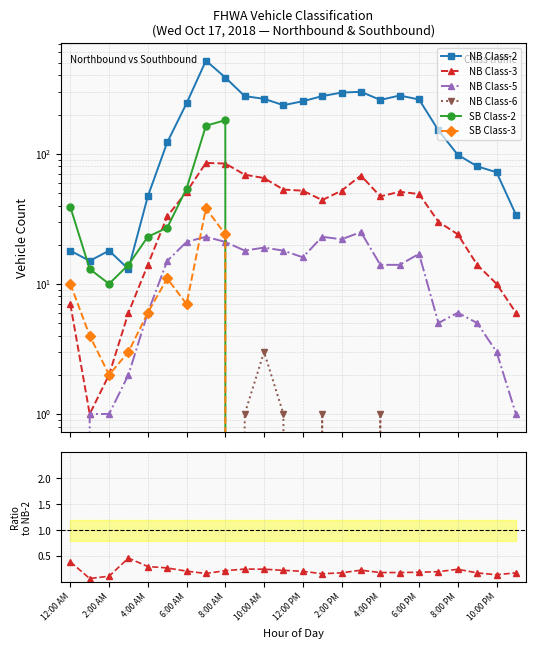

List the labels in order of SB Class-2 value, largest first.

8:00 AM, 7:00 AM, 6:00 AM, 12:00 AM, 5:00 AM, 4:00 AM, 3:00 AM, 1:00 AM, 2:00 AM, 9:00 AM, 10:00 AM, 11:00 AM, 12:00 PM, 1:00 PM, 2:00 PM, 3:00 PM, 4:00 PM, 5:00 PM, 6:00 PM, 7:00 PM, 8:00 PM, 9:00 PM, 10:00 PM, 11:00 PM